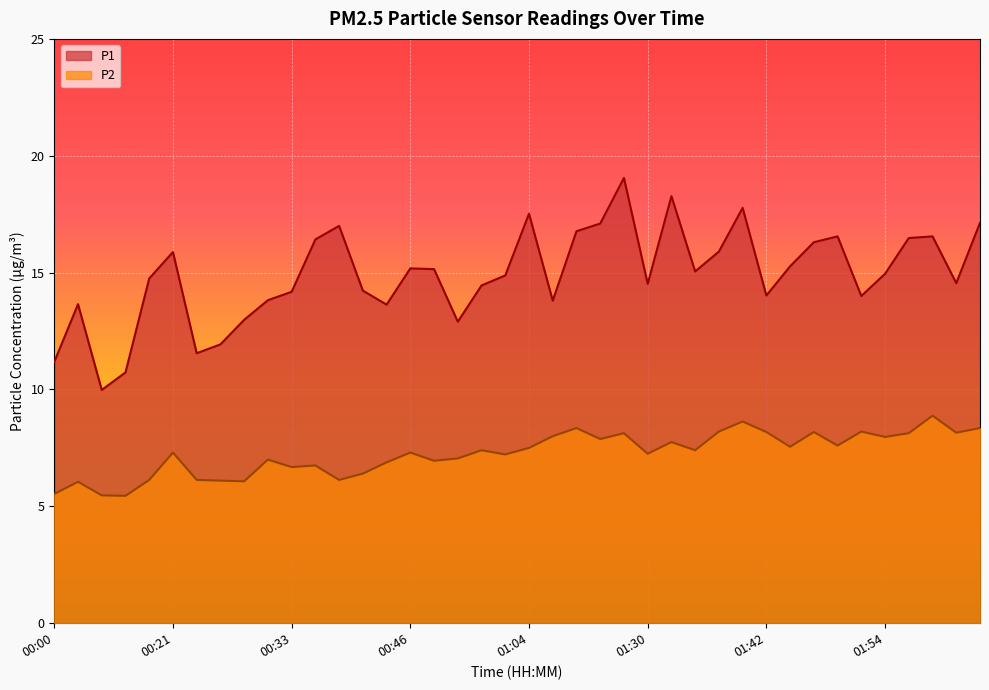

The value of P1 at 00:26 is 4.0. True or false?

False